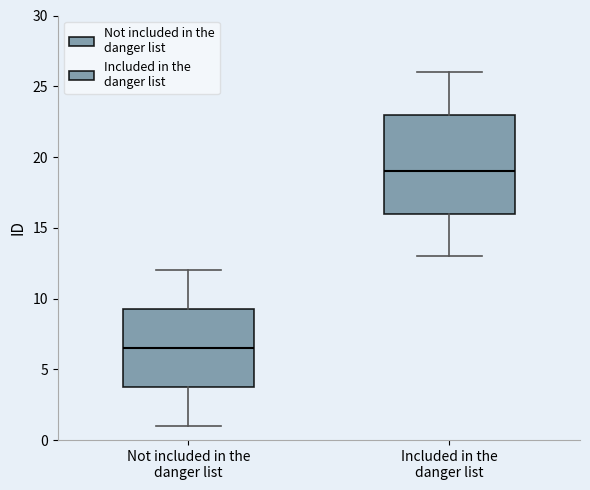

Comparing the boxes themselves (not the whiskers), which one is the tallest?

Included in the danger list